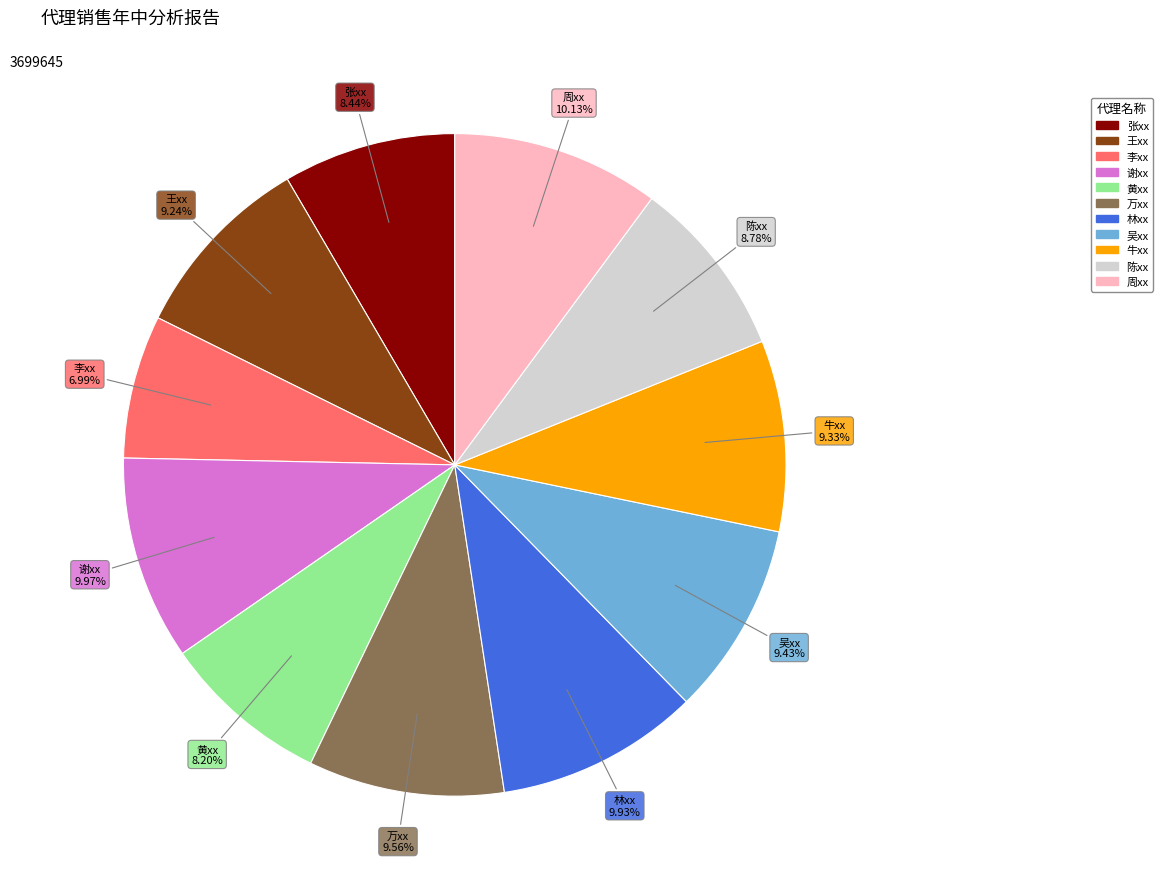

Count the number of slices in the pie.

11